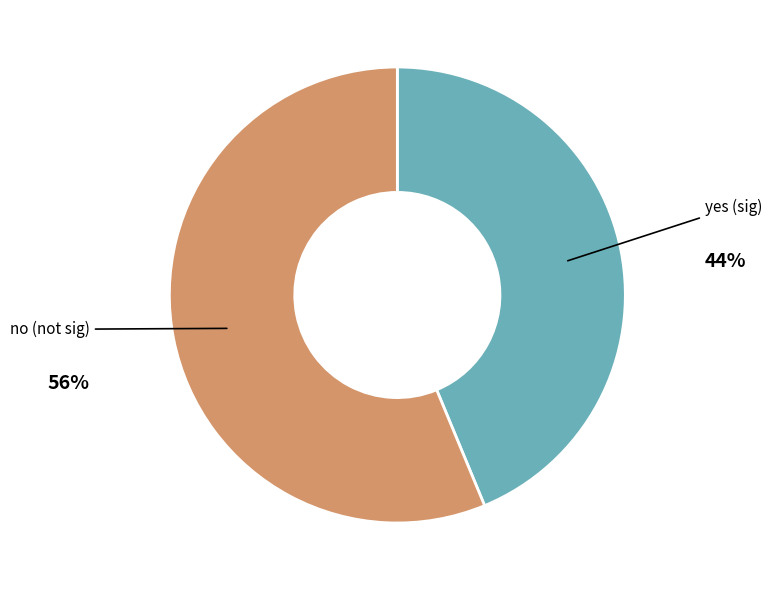

Does any single category account for the majority?

Yes